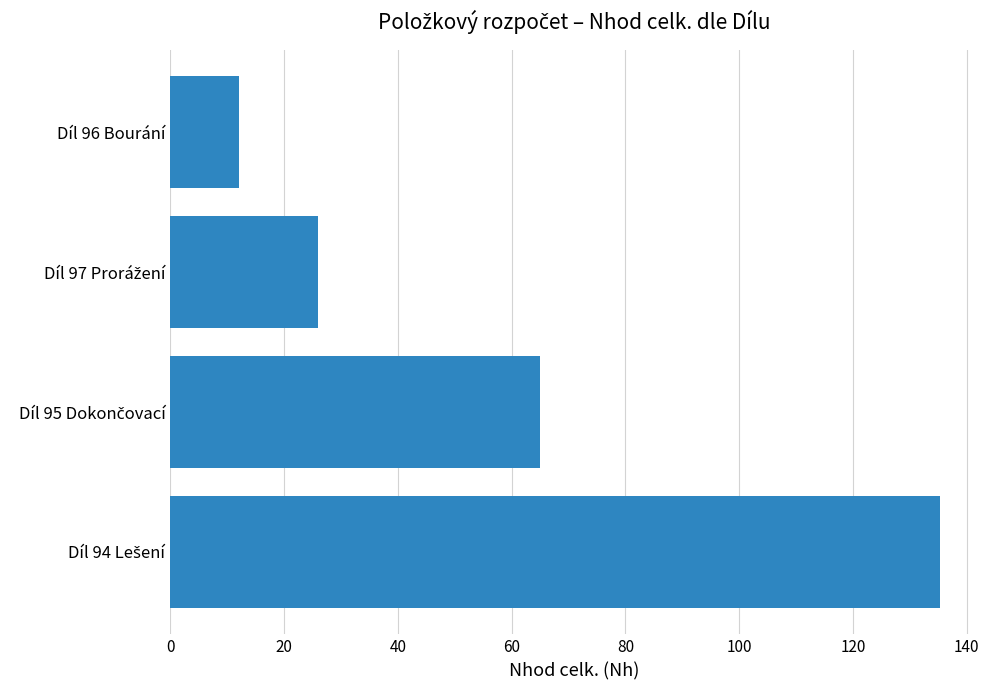

How many data points does each series have?

4